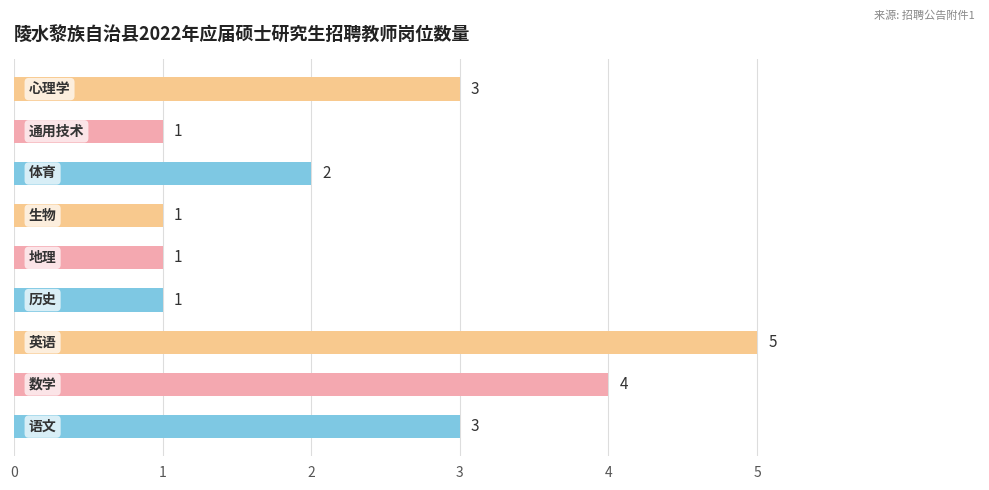

What is the greatest value displayed?

5